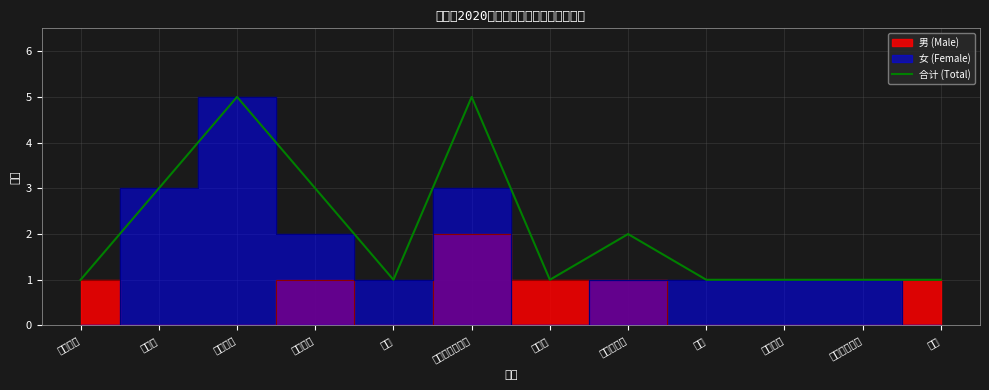

What is the minimum value shown in the chart?

1